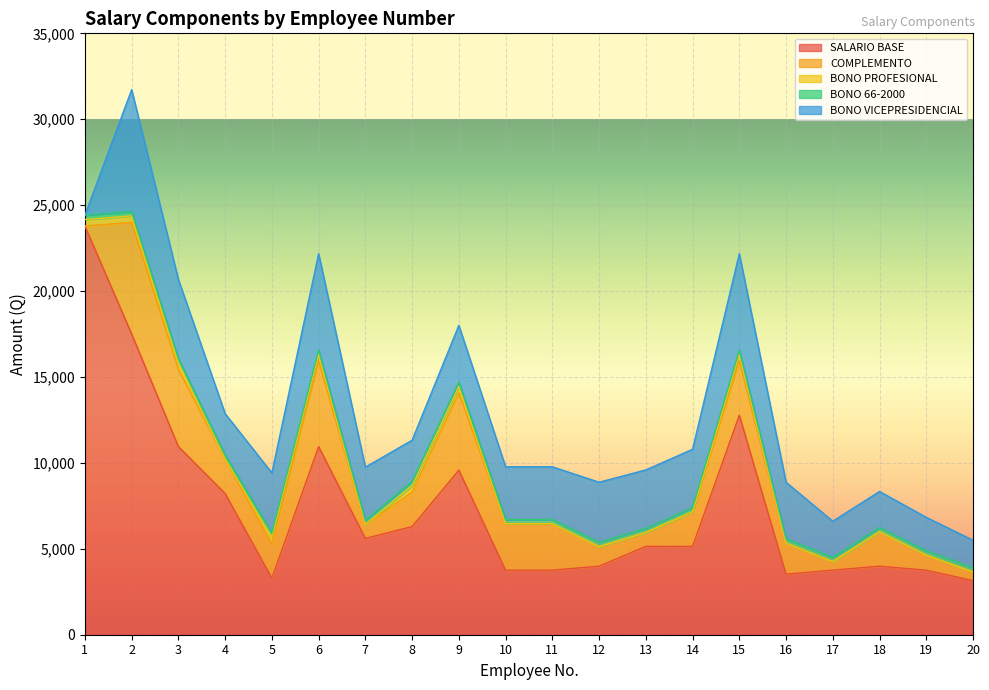

Rank the series by their maximum value, from highest to lowest.

SALARIO BASE, BONO VICEPRESIDENCIAL, COMPLEMENTO, BONO PROFESIONAL, BONO 66-2000